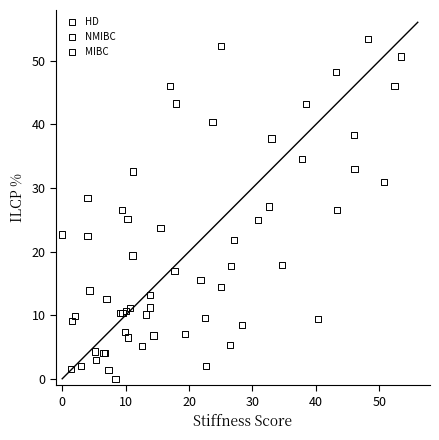

Which series has the largest Y range (max minus min)?

NMIBC